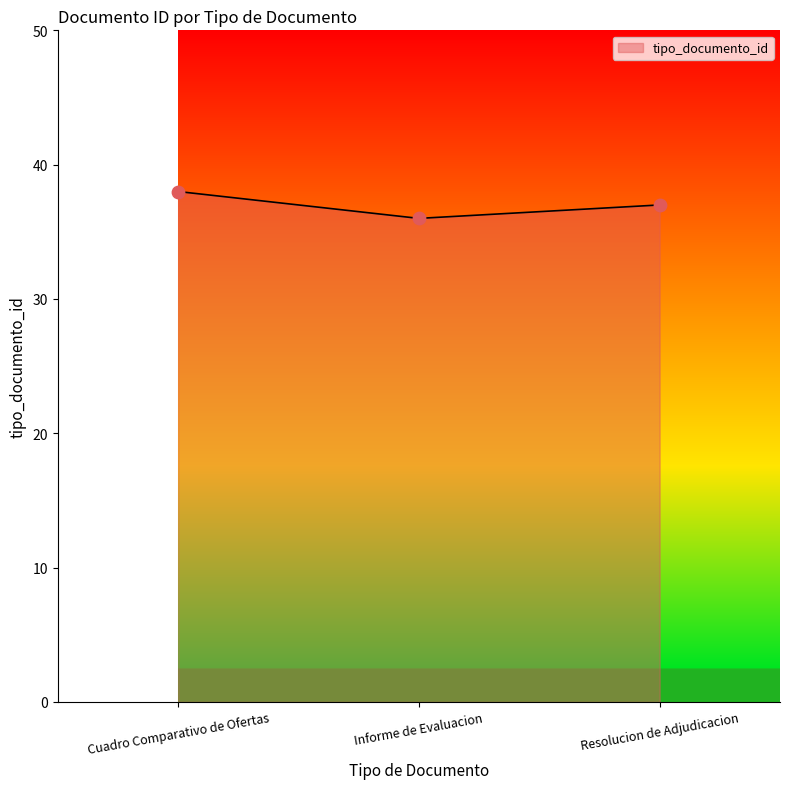

What is the ratio of the value at Informe de Evaluacion to the value at Cuadro Comparativo de Ofertas?

0.9